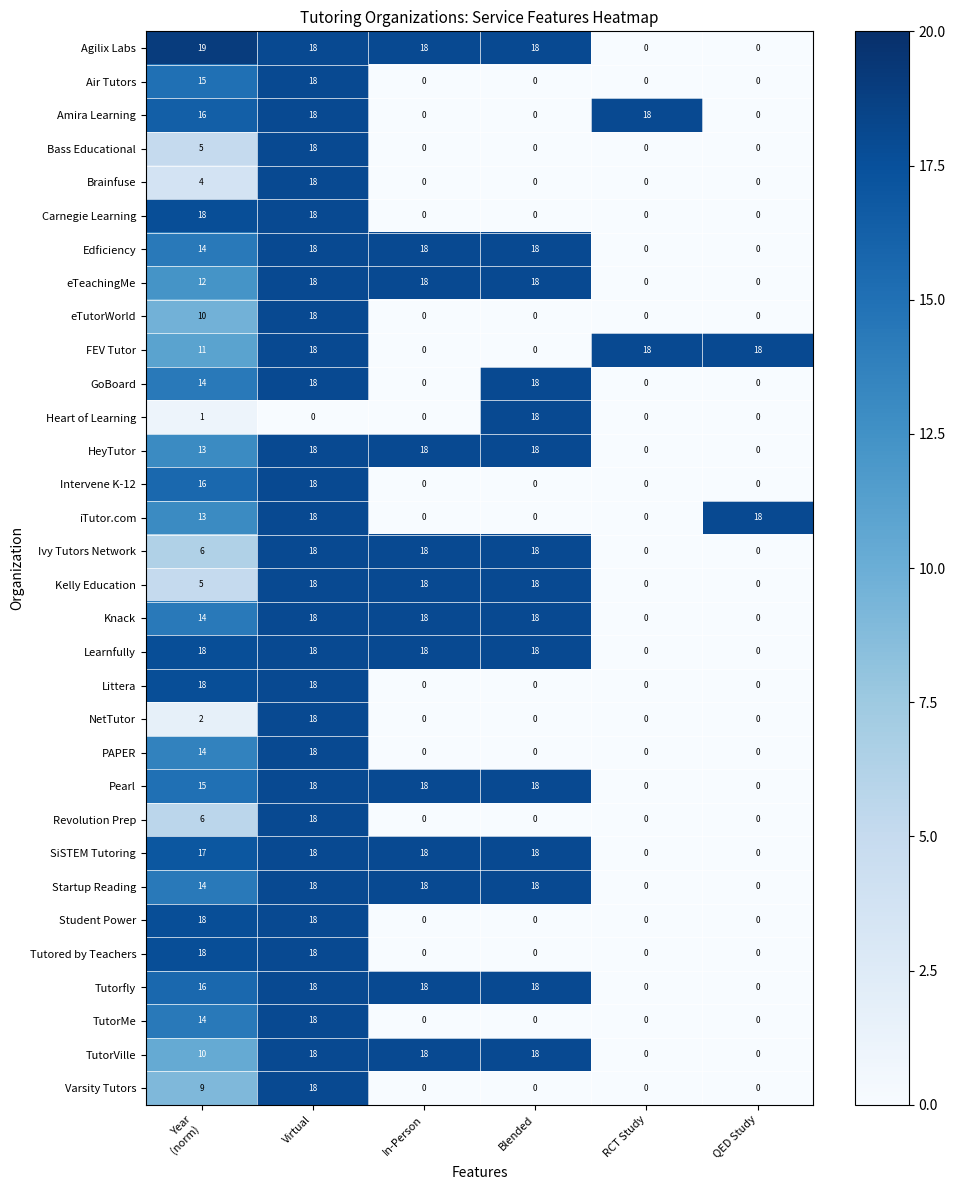

What is the difference between the maximum and minimum values in the Kelly Education series?

18